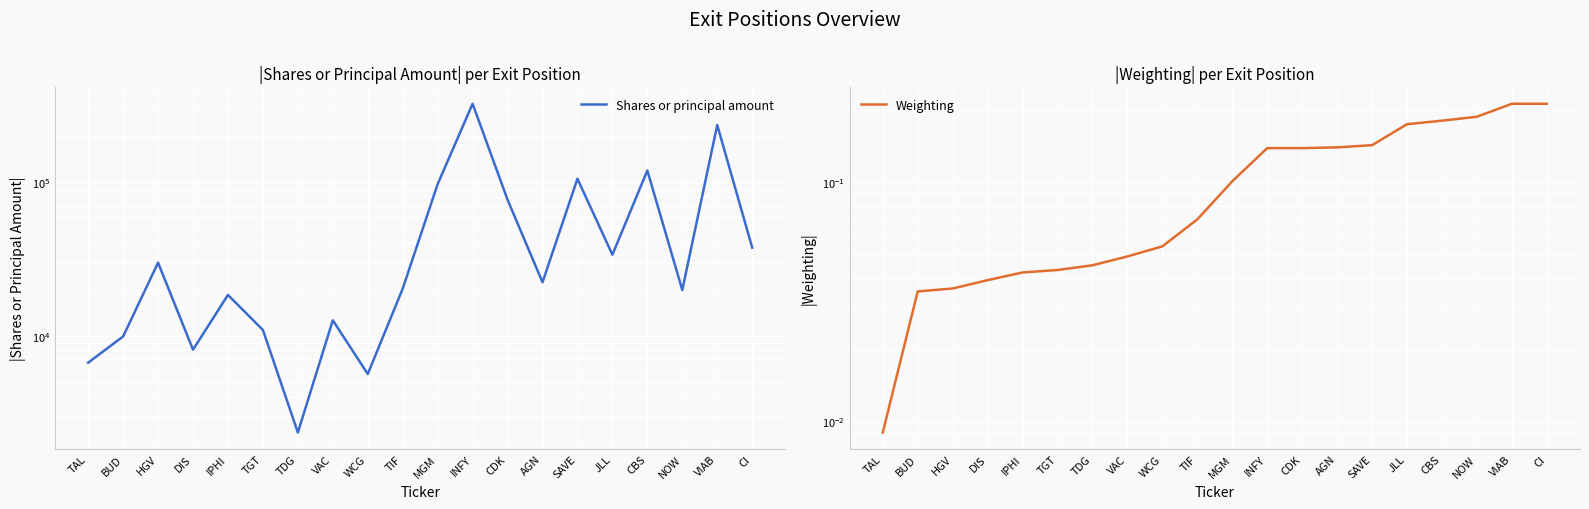

What is the label of the 3rd point from the left?

HGV